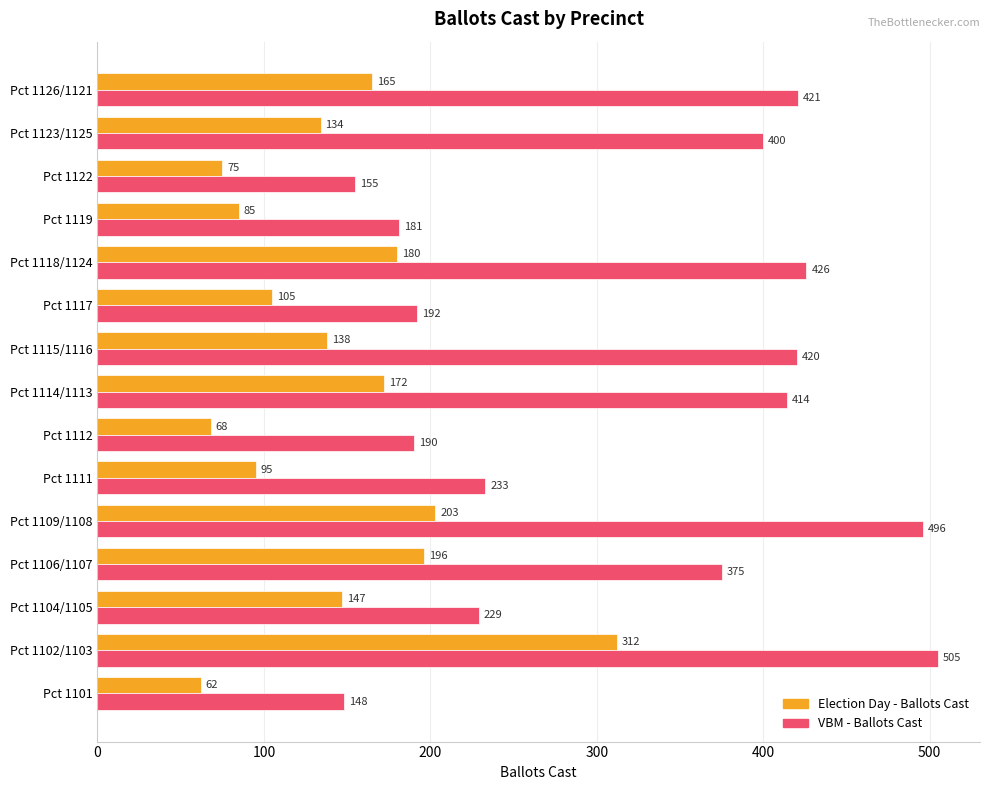

What are all the series names shown in the legend?

Election Day - Ballots Cast, VBM - Ballots Cast